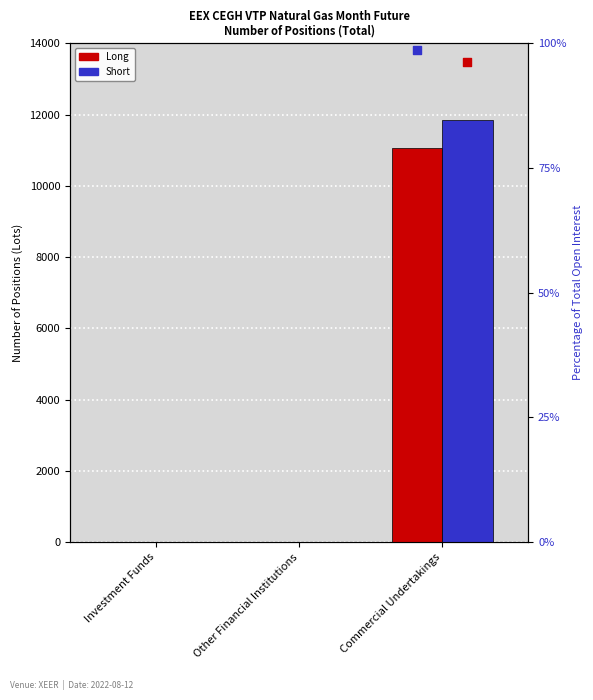

At which category is the sum across all series the highest?

Commercial Undertakings